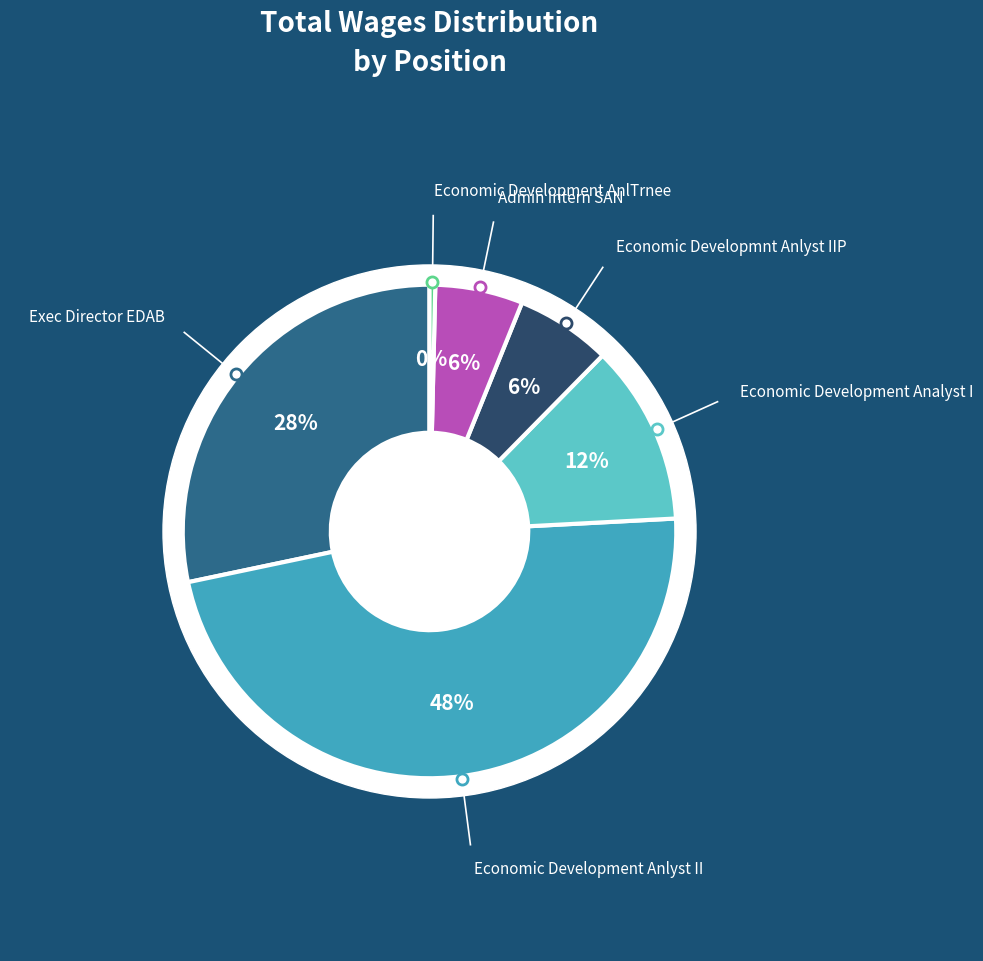

Rank the categories by value from lowest to highest.

Economic Development AnlTrnee, Admin Intern SAN, Economic Developmnt Anlyst IIP, Economic Development Analyst I, Exec Director EDAB, Economic Development Anlyst II